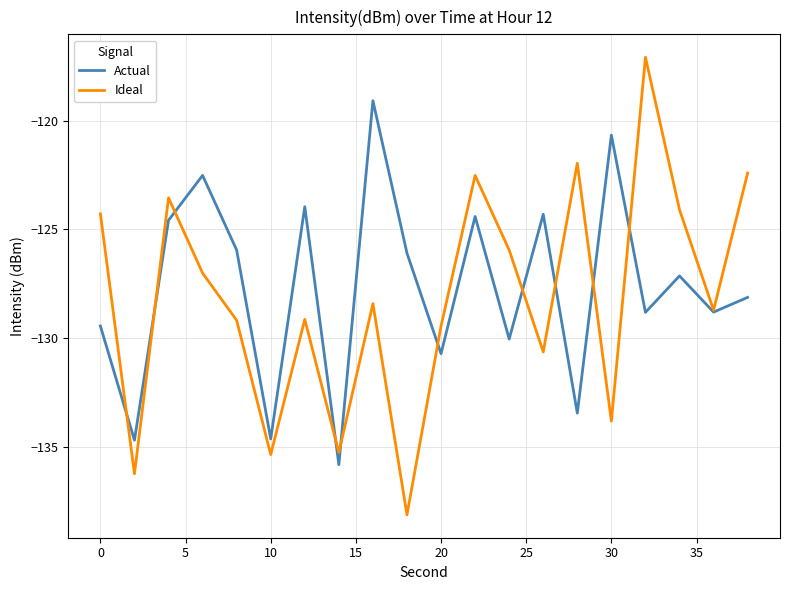

Which series has the largest range (max minus min)?

Ideal